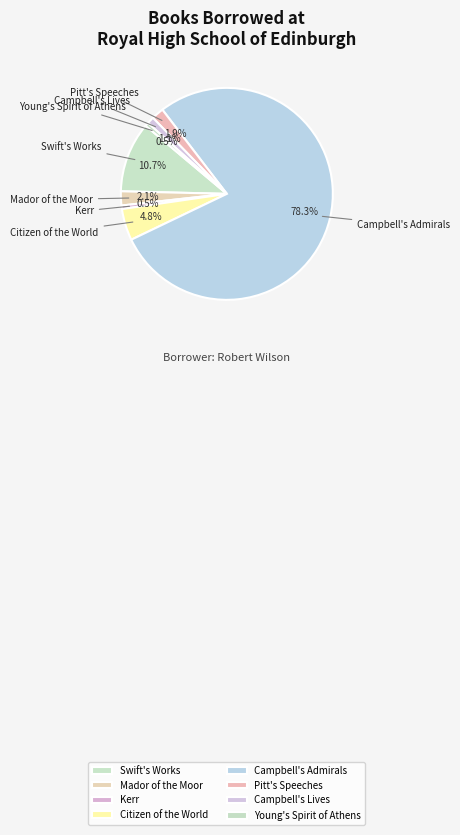

What percentage is NOT represented by Campbell's Lives?

98.9%